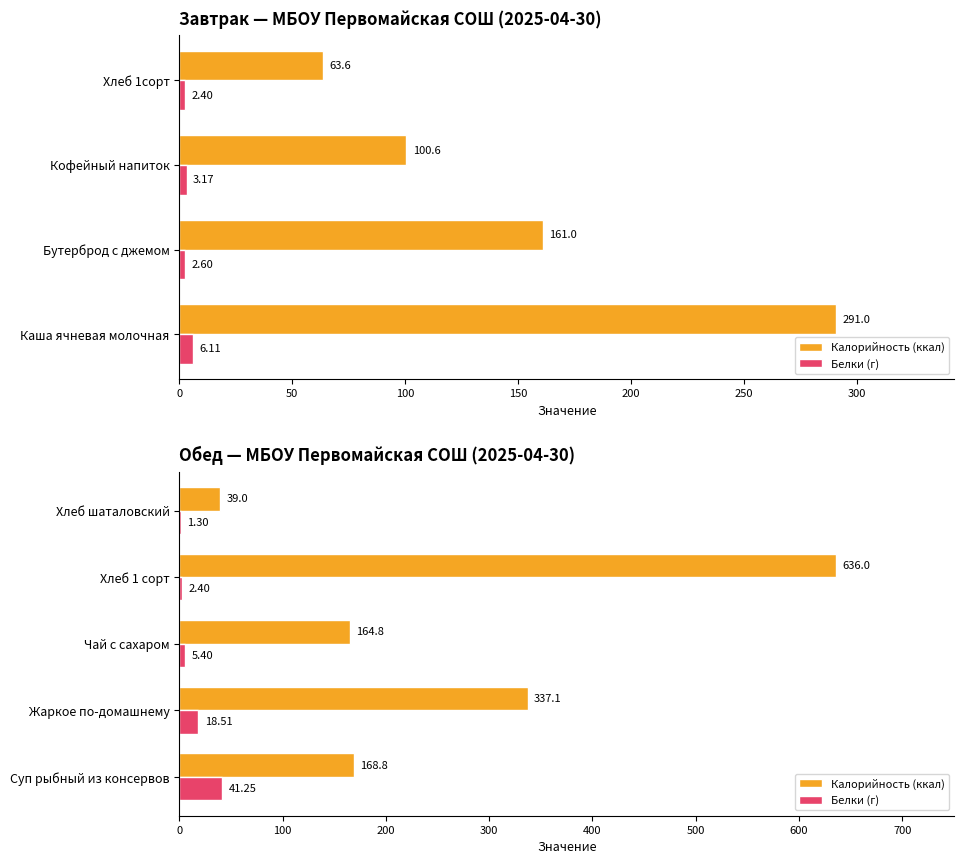

At how many categories does at least one series exceed 620?

1